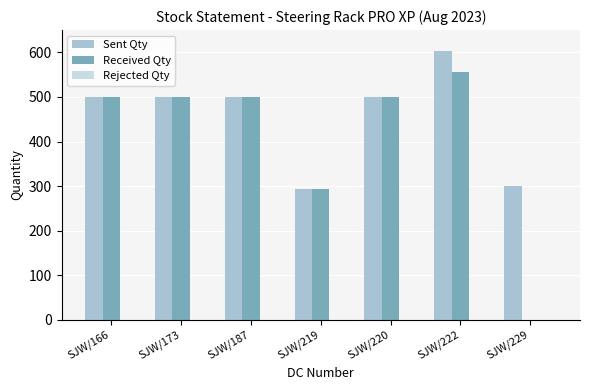

What is the total value across all series at SJW/166?

1000